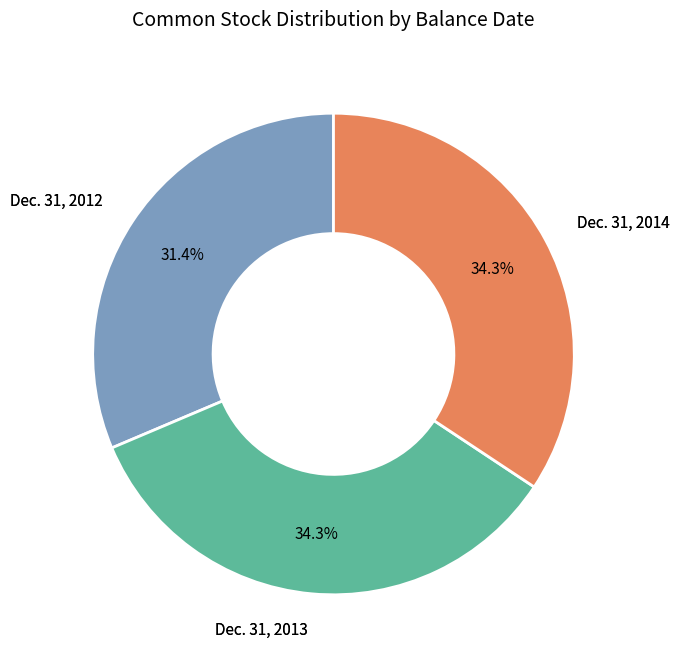

Is there a majority slice in this chart?

No